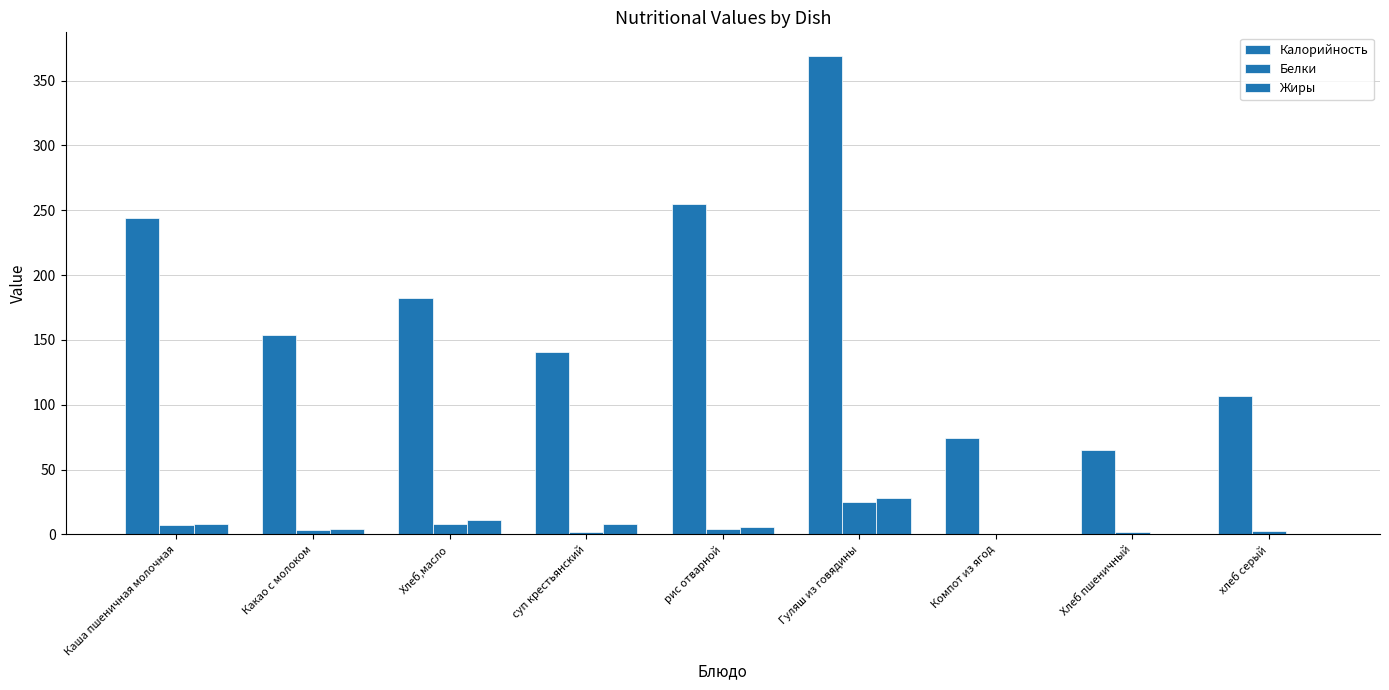

At which label does Белки first exceed 3?

Каша пшеничная молочная